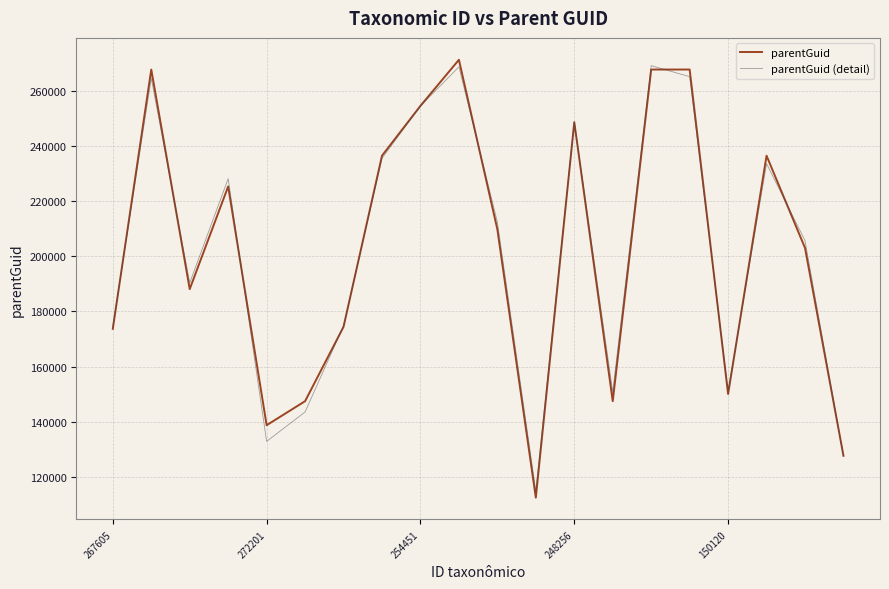

What is the greatest value displayed?

271131.0